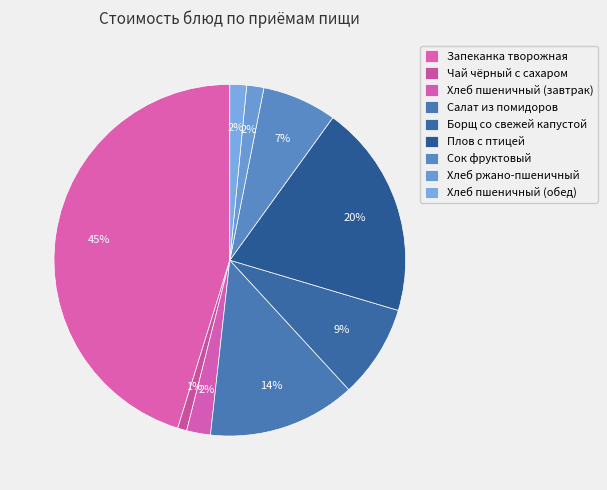

Count the number of slices in the pie.

9